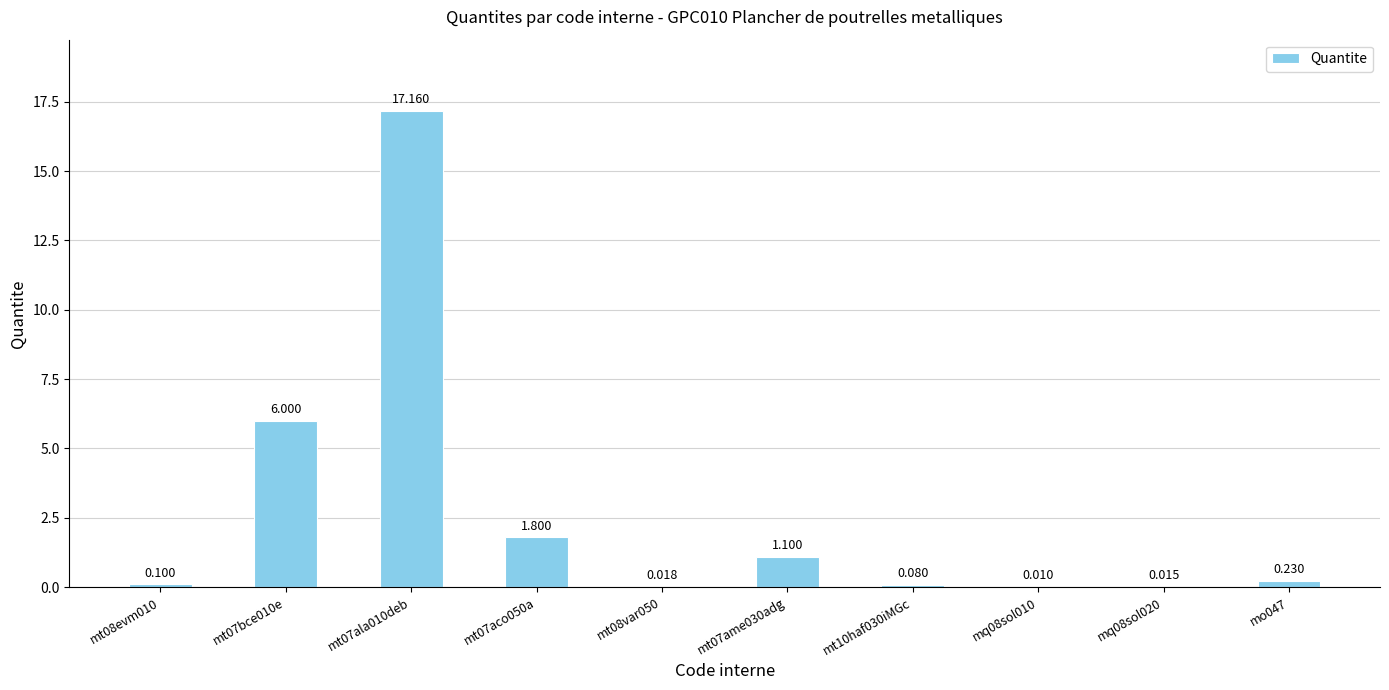

Reading left to right, list all the values displayed in this chart.

0.1	6.0	17.2	1.8	0.0	1.1	0.1	0.0	0.0	0.2